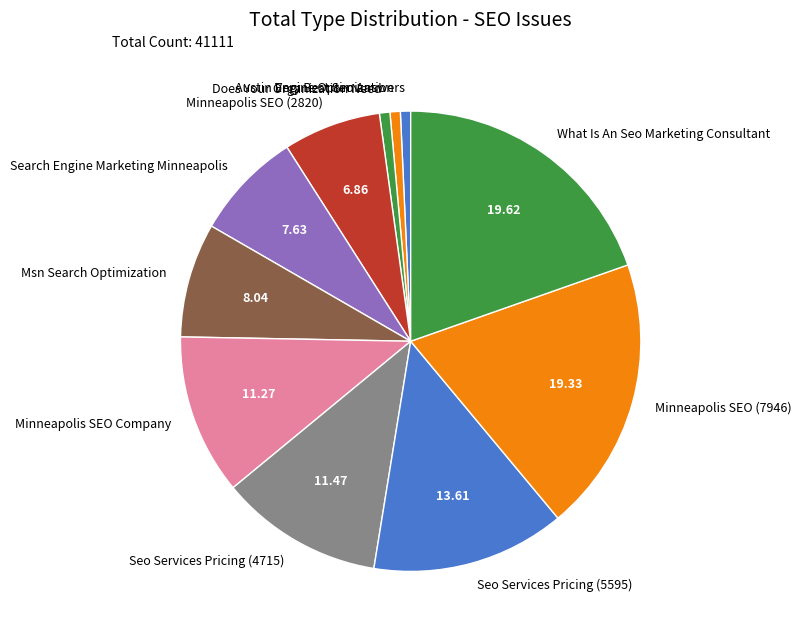

How many slices are in this pie chart?

11